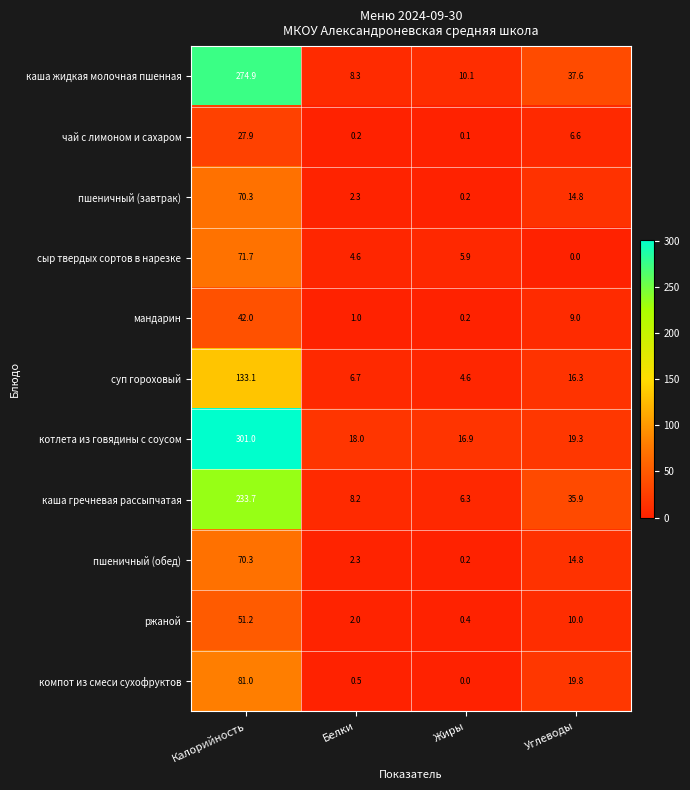

At which label does котлета из говядины с соусом first exceed 19?

Калорийность